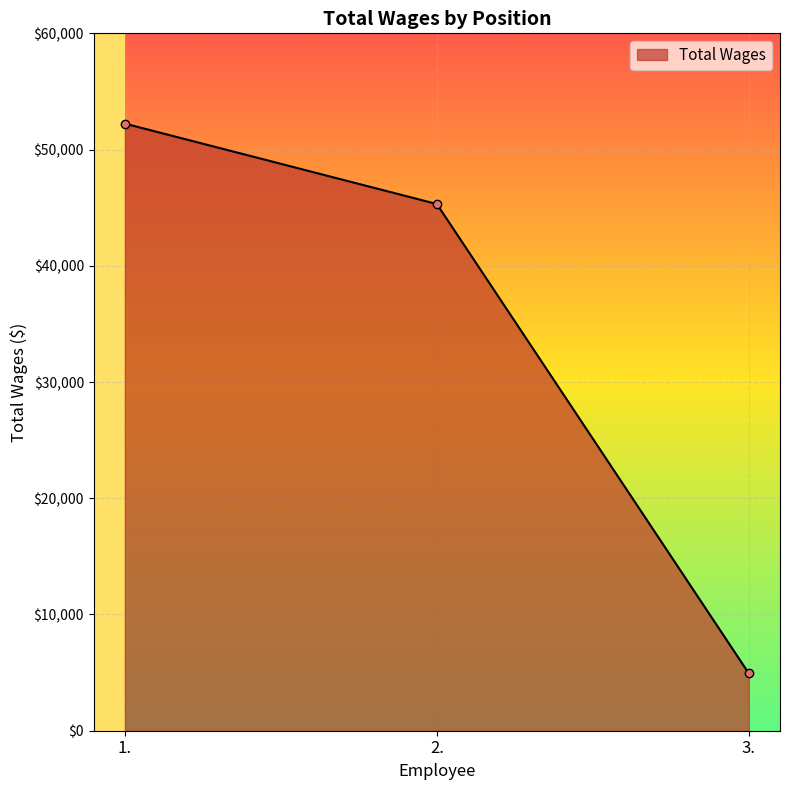

List the labels in order of value, largest first.

1., 2., 3.